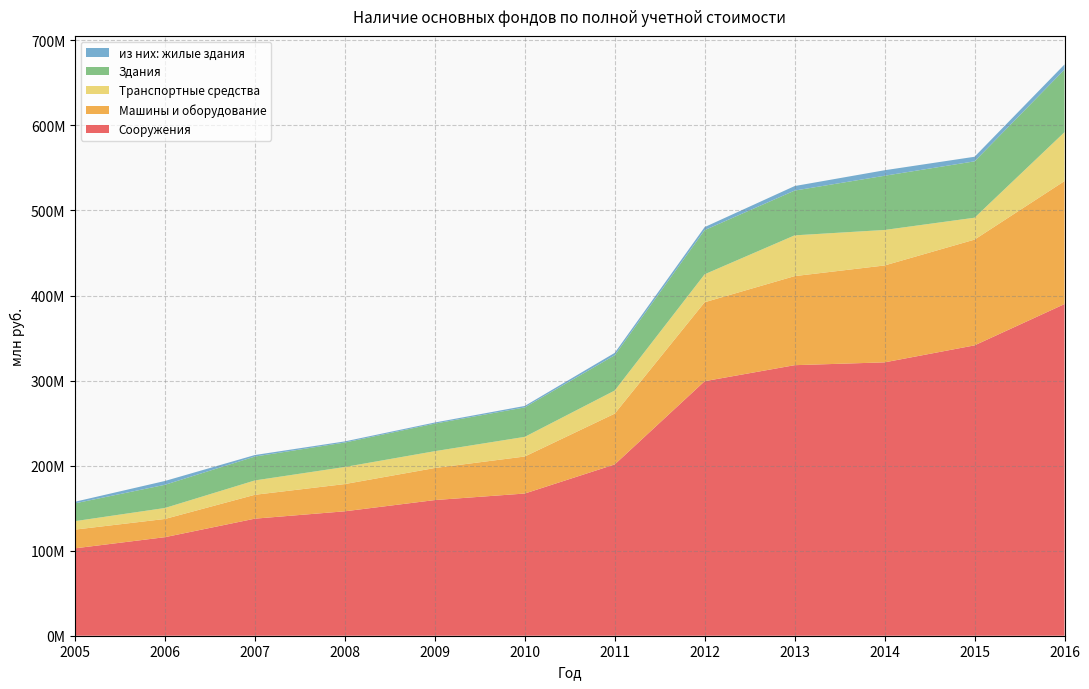

Reading left to right, what are all the values shown in this chart?

Сооружения: 2005=102756652	2006=115869734	2007=137642832	2008=146299571	2009=159499693	2010=167186987	2011=201400280	2012=299291928	2013=318095565	2014=321420743	2015=341388565	2016=389962172
Машины и оборудование: 2005=22012121	2006=21426986	2007=28074388	2008=32023679	2009=37700570	2010=43537730	2011=59735659	2012=92829015	2013=104731224	2014=113927817	2015=124346277	2016=144608222
Транспортные средства: 2005=9949044	2006=12885347	2007=16874714	2008=20080369	2009=19785561	2010=23091655	2011=27174109	2012=32879785	2013=47917294	2014=41732387	2015=25743553	2016=57474647
Здания: 2005=20938532	2006=27288414	2007=28082427	2008=28772355	2009=32413028	2010=34659531	2011=41483251	2012=51927219	2013=52659258	2014=63746350	2015=66304408	2016=73605686
из них: жилые здания: 2005=1876031	2006=4481921	2007=1793866	2008=1316088	2009=1296216	2010=1685670	2011=2778155	2012=3544202	2013=5302051	2014=6477699	2015=5375436	2016=6038887